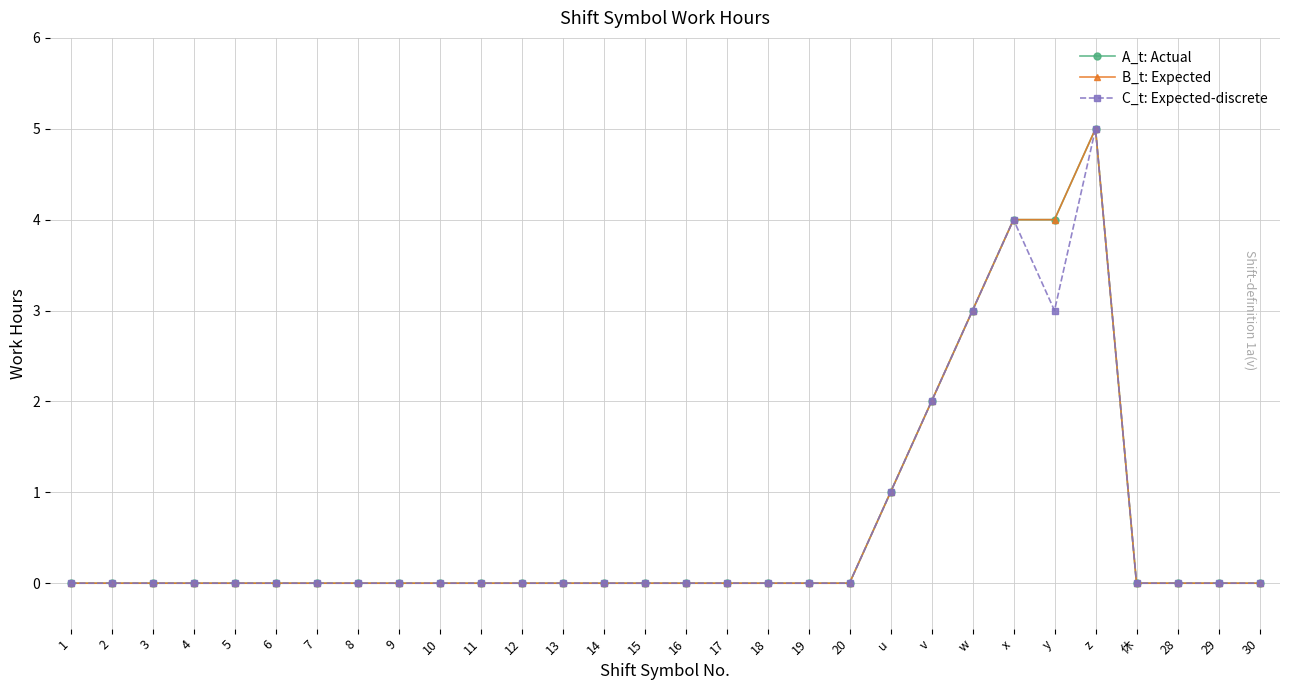

Does the chart have visible grid lines?

Yes